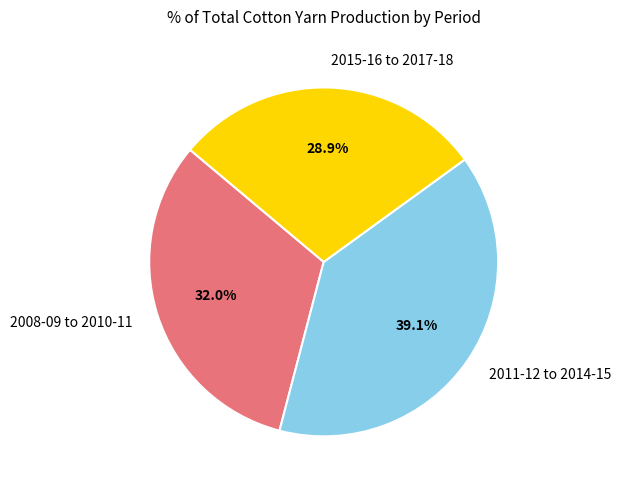

Which category has the smallest portion of the pie?

2015-16 to 2017-18